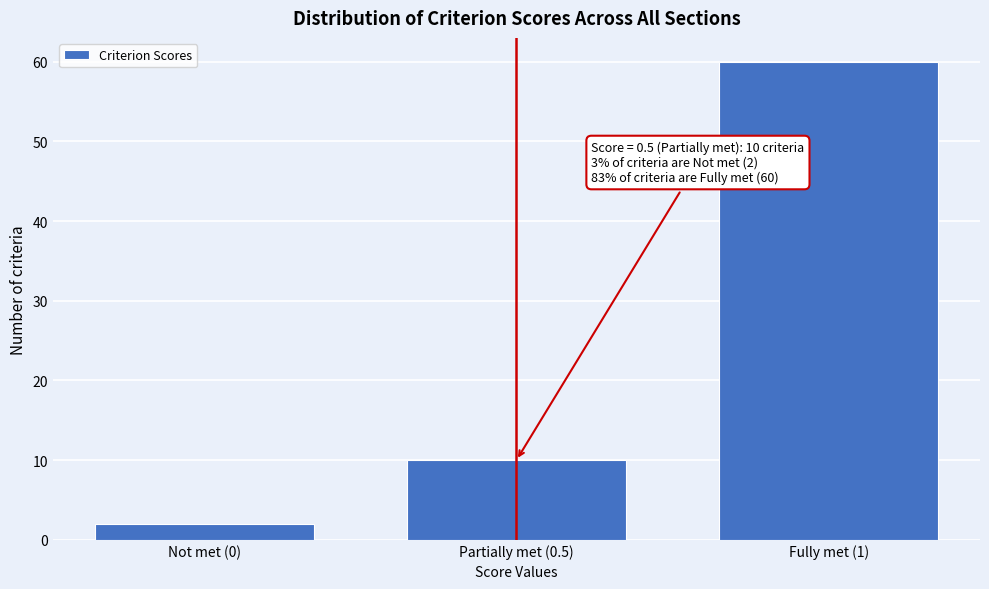

Reading left to right, transcribe all the data shown in this chart.

2	10	60